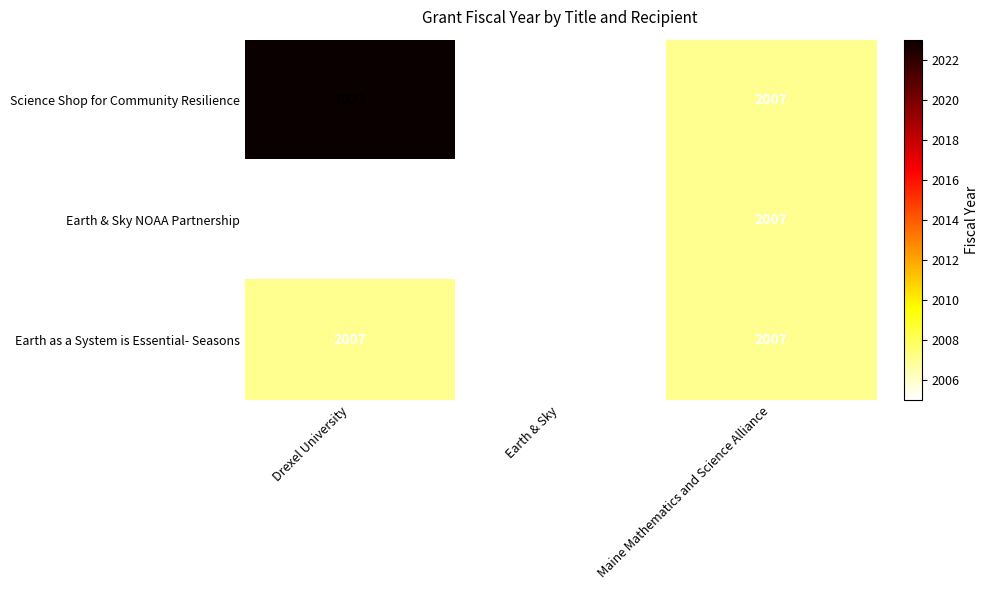

What is the sum of all Earth as a System is Essential- Seasons values?

6019